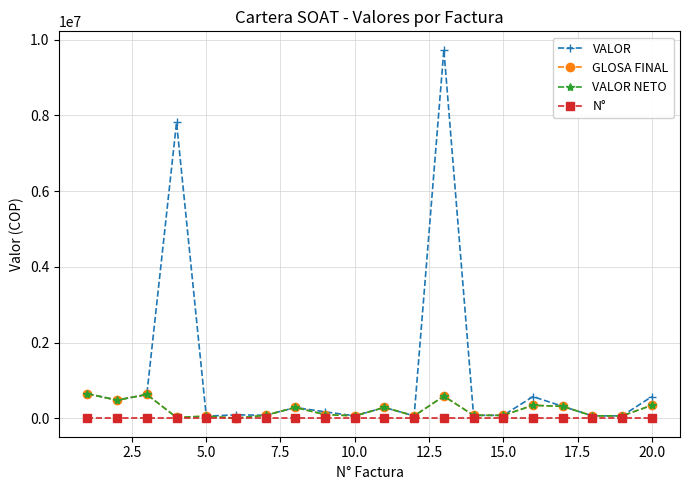

True or false: N° and GLOSA FINAL intersect in this chart.

False